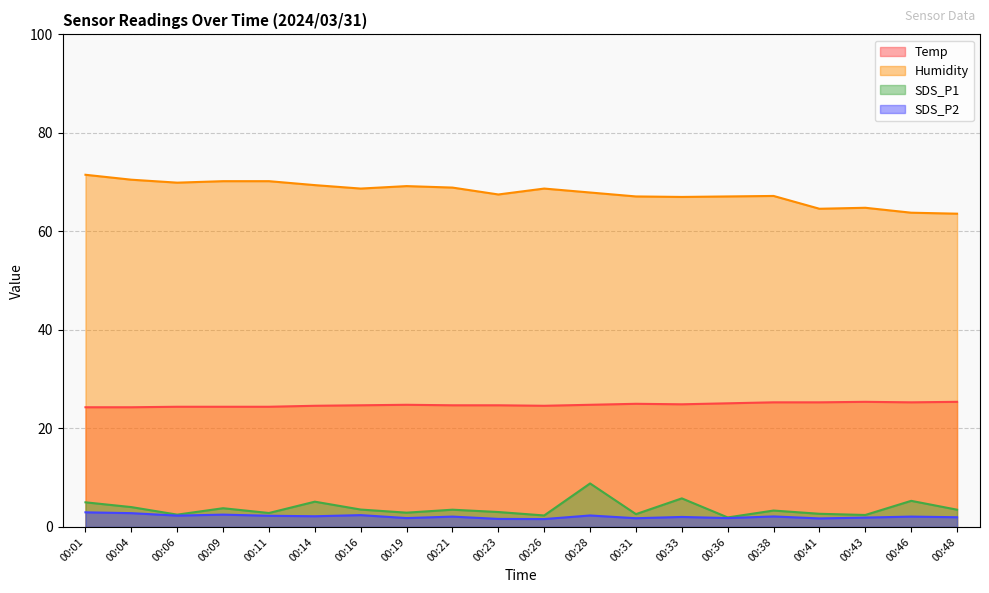

Reading left to right, list all the values displayed in this chart.

Temp: 24.3	24.3	24.4	24.4	24.4	24.6	24.7	24.8	24.7	24.7	24.6	24.8	25.0	24.9	25.1	25.3	25.3	25.4	25.3	25.4
Humidity: 71.5	70.5	69.9	70.2	70.2	69.4	68.7	69.2	68.9	67.5	68.7	67.9	67.1	67.0	67.1	67.2	64.6	64.8	63.8	63.6
SDS_P1: 5.0	4.0	2.5	3.8	2.8	5.1	3.5	2.9	3.5	3.0	2.3	8.8	2.6	5.8	1.9	3.3	2.7	2.4	5.3	3.5
SDS_P2: 3.0	2.8	2.3	2.5	2.3	2.2	2.4	1.8	2.1	1.6	1.6	2.3	1.8	2.0	1.8	2.1	1.7	1.9	2.1	2.0